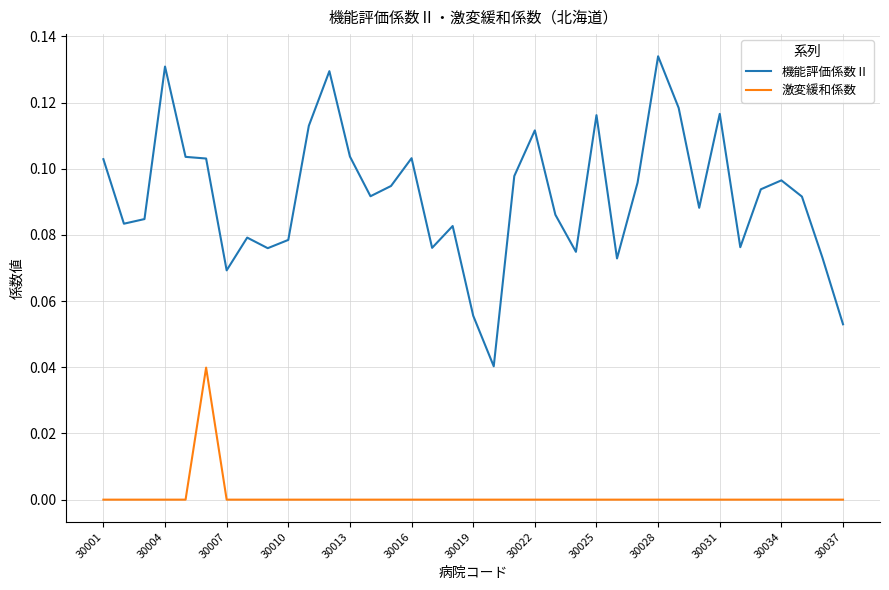

List the series in order of their peak value, highest first.

機能評価係数Ⅱ, 激変緩和係数